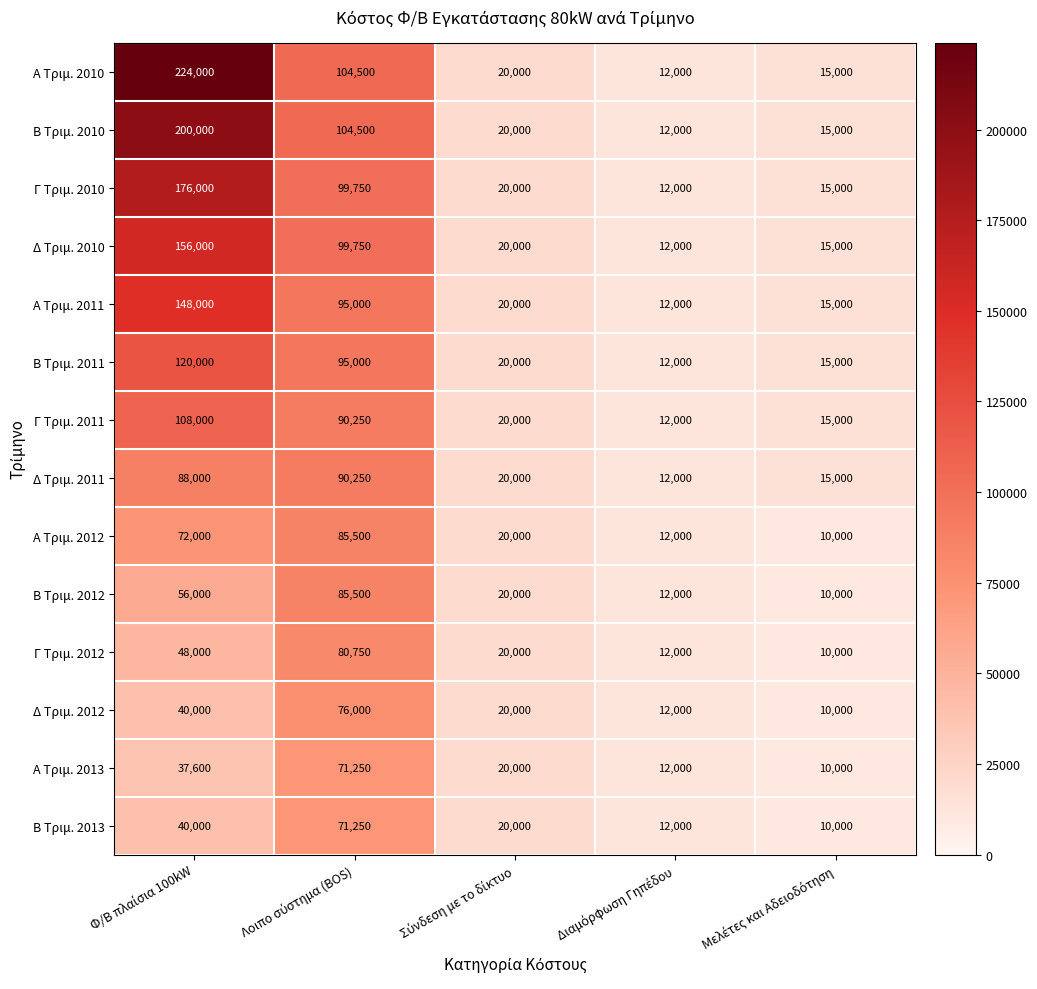

What is the sum of all Δ Τριμ. 2011 values?

225250